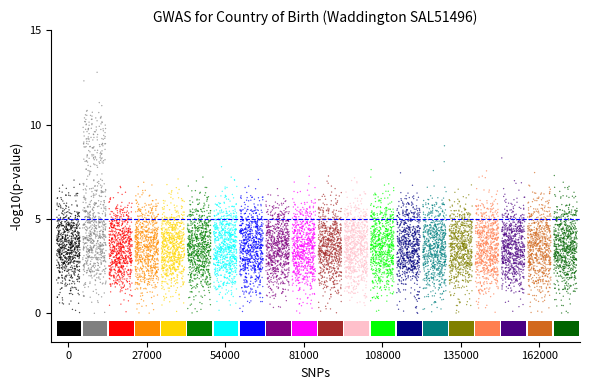

What is the range of Y values (max minus min)?

12.8